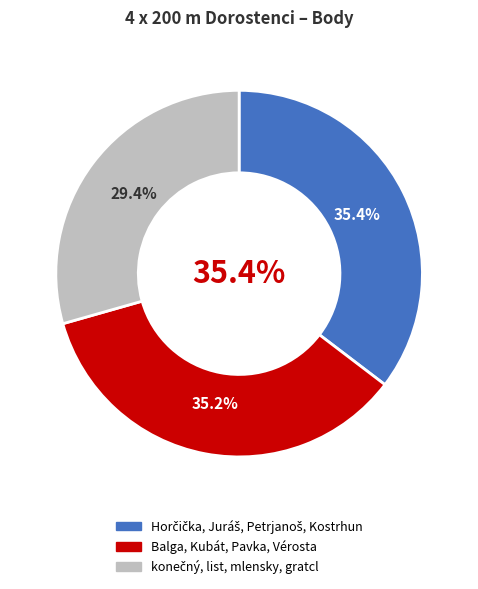

What is the largest slice in the pie chart?

Horčička, Juráš, Petrjanoš, Kostrhun